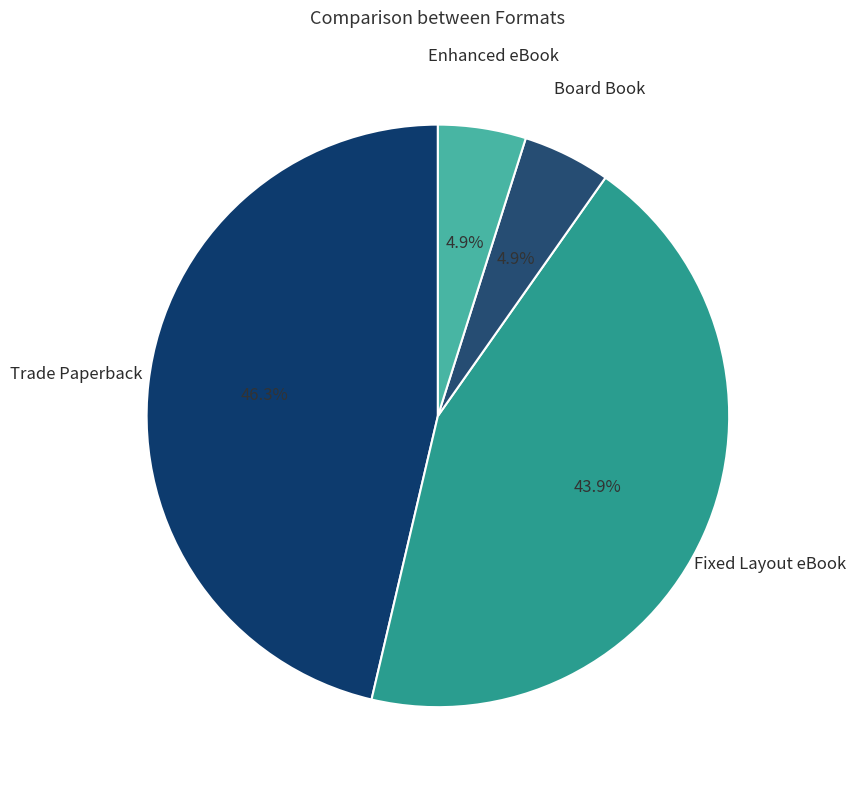

How many segments does this pie chart have?

4